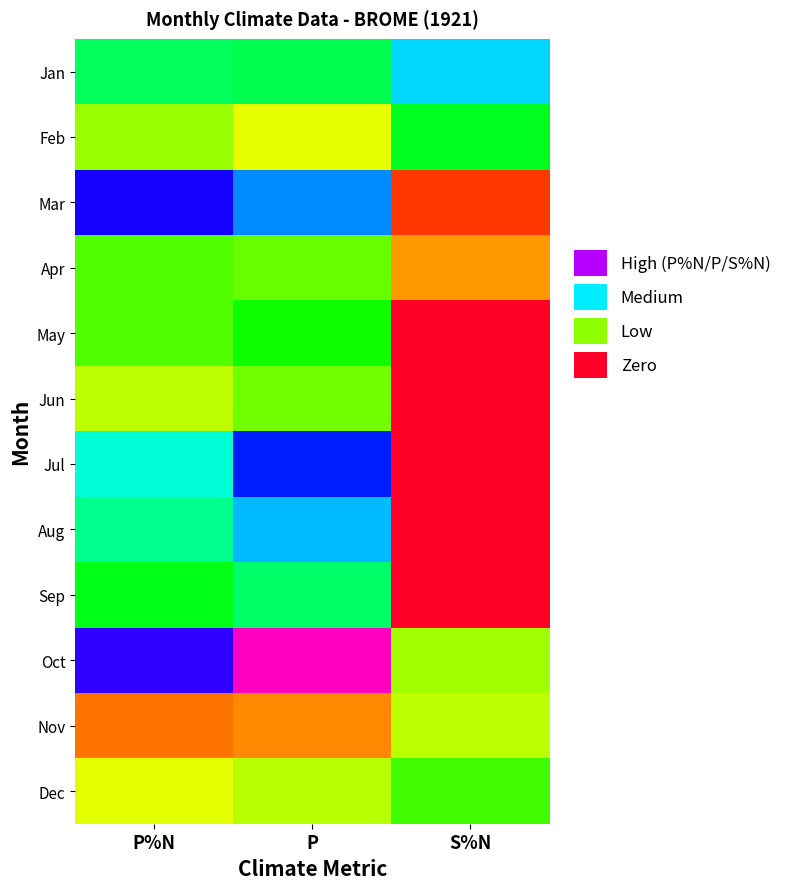

Reading right to left, what are all the values shown in this chart?

Jan: S%N=0.4	P=0.3	P%N=0.2
Feb: S%N=0.3	P=0.1	P%N=0.1
Mar: S%N=0.3	P=1.0	P%N=0.8
Apr: S%N=0.0	P=0.5	P%N=0.4
May: S%N=0.0	P=0.6	P%N=0.5
Jun: S%N=0.0	P=0.7	P%N=0.6
Jul: S%N=0.0	P=0.3	P%N=0.3
Aug: S%N=0.0	P=0.4	P%N=0.3
Sep: S%N=0.1	P=0.3	P%N=0.3
Oct: S%N=0.1	P=0.7	P%N=0.8
Nov: S%N=0.4	P=0.2	P%N=0.3
Dec: S%N=0.6	P=0.5	P%N=0.5